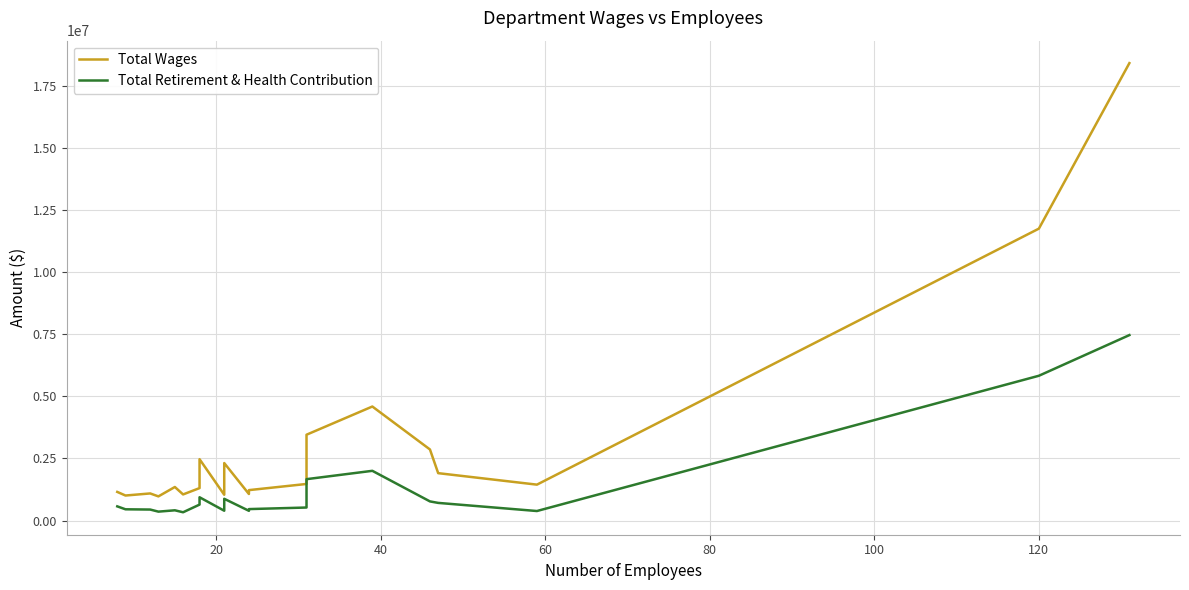

At how many categories does at least one series exceed 14402876?

1